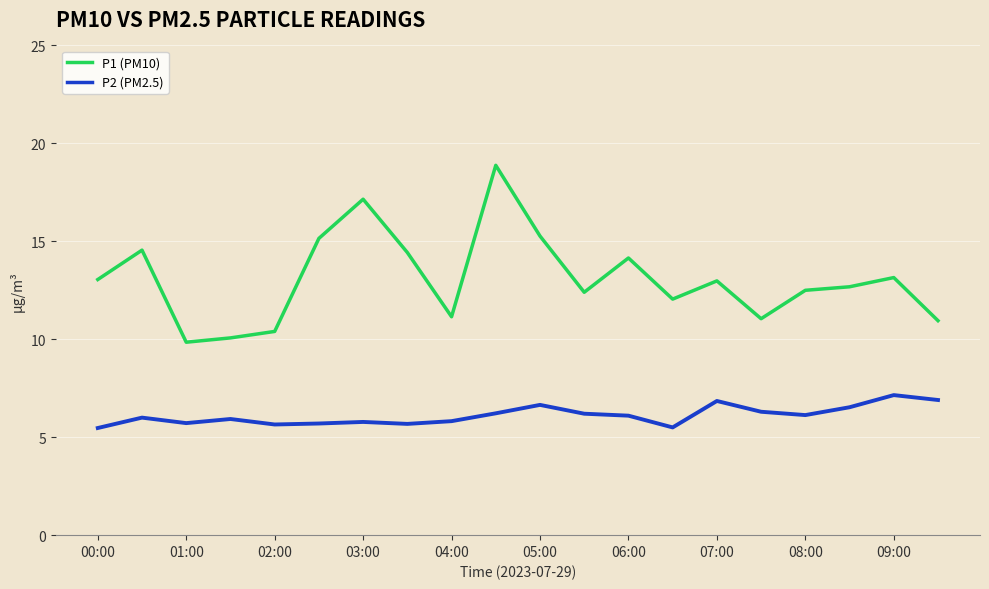

Which series has the largest total across all categories?

P1 (PM10)